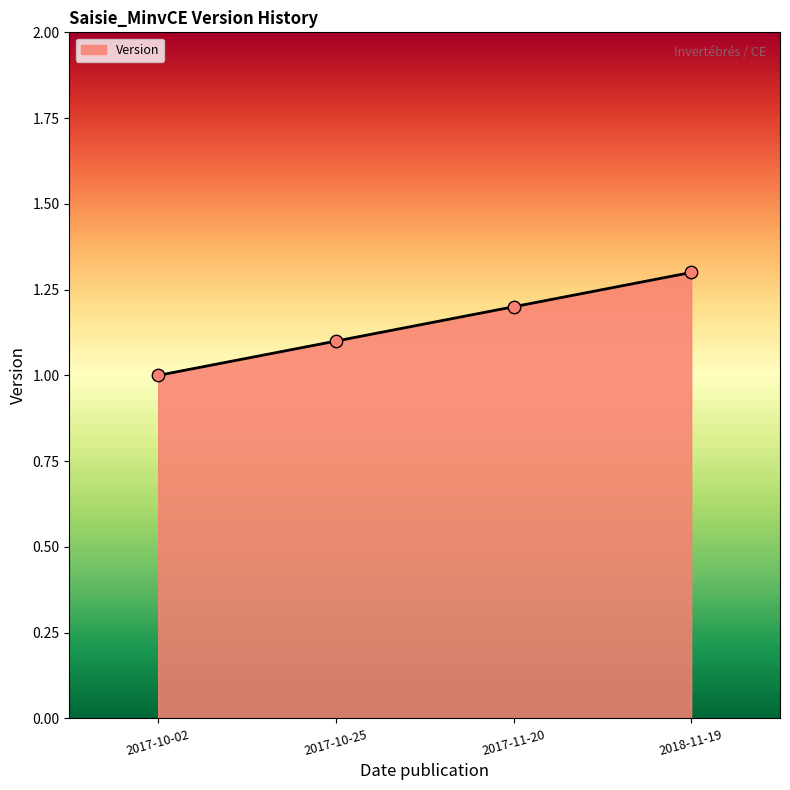

What is the change in value from 2017-10-25 to 2018-11-19?

+0.2